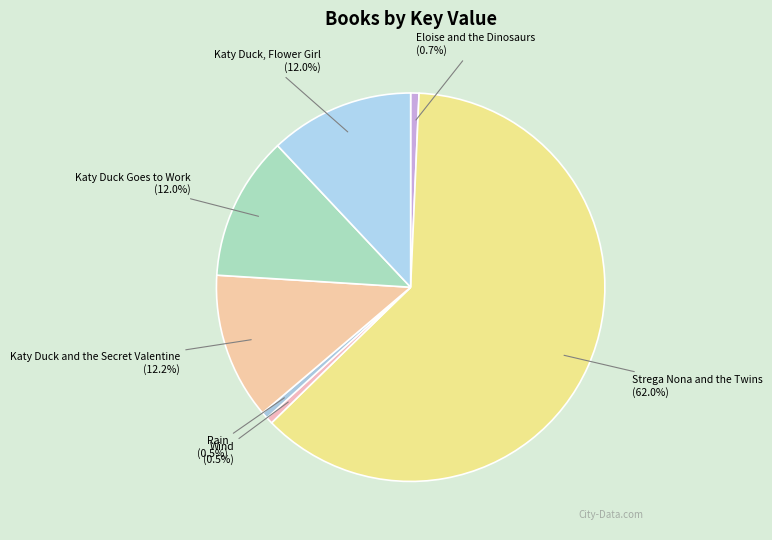

What is the ratio of the value at Rain to the value at Wind?

1.0